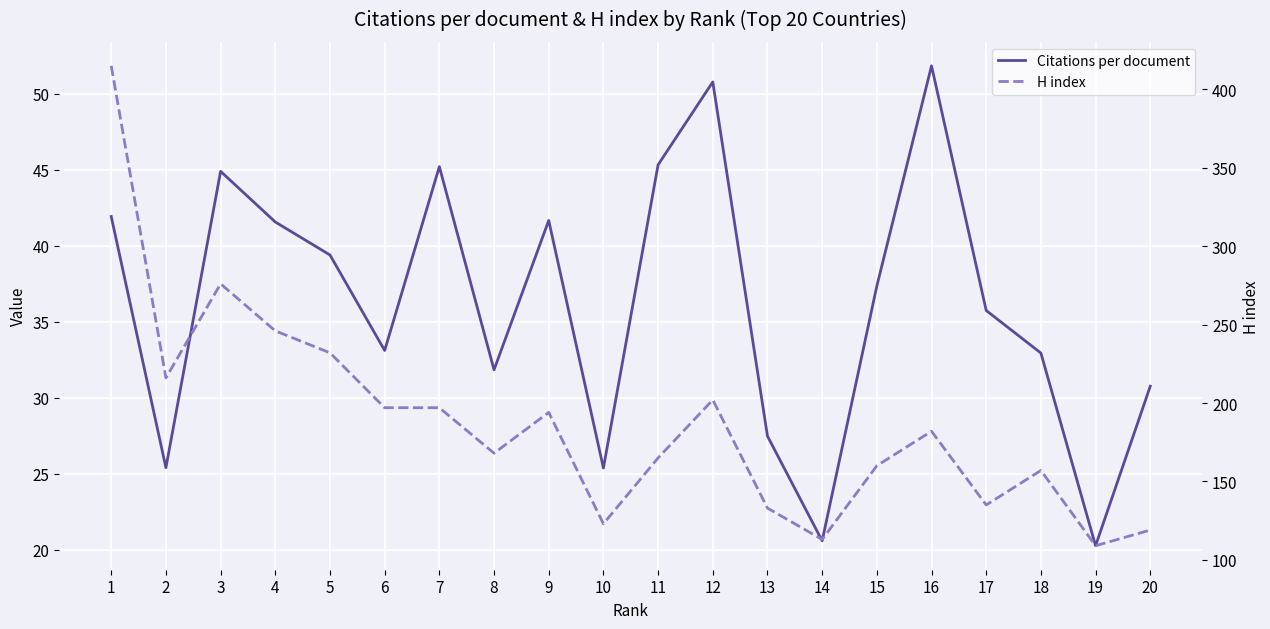

Rank the categories by H index value from highest to lowest.

1, 3, 4, 5, 2, 12, 6, 7, 9, 16, 8, 11, 15, 18, 17, 13, 10, 20, 14, 19